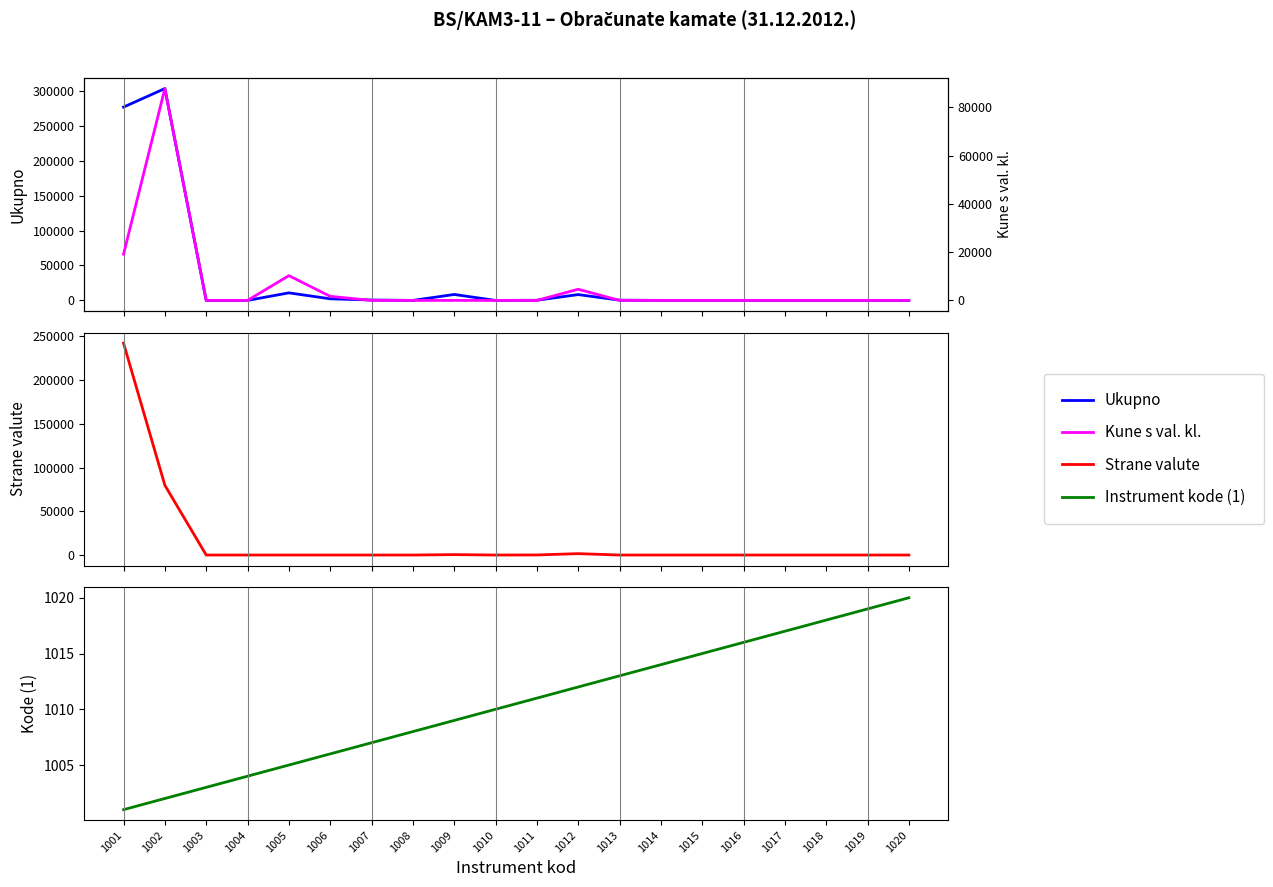

Which series ends up on top after the final intersection of Kune s valutnom klauzulom and Strane valute?

Kune s valutnom klauzulom